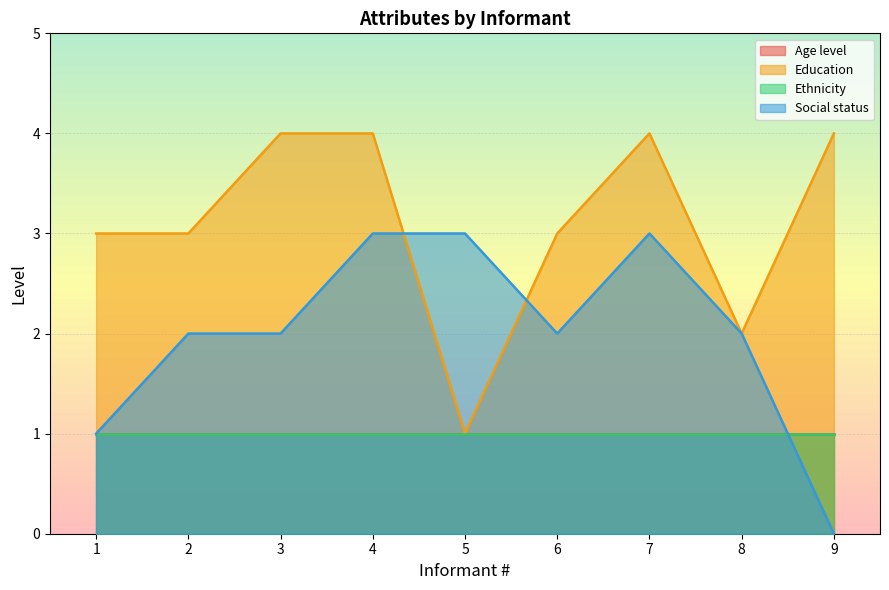

Is it true that Education equals 6 at 9?

False